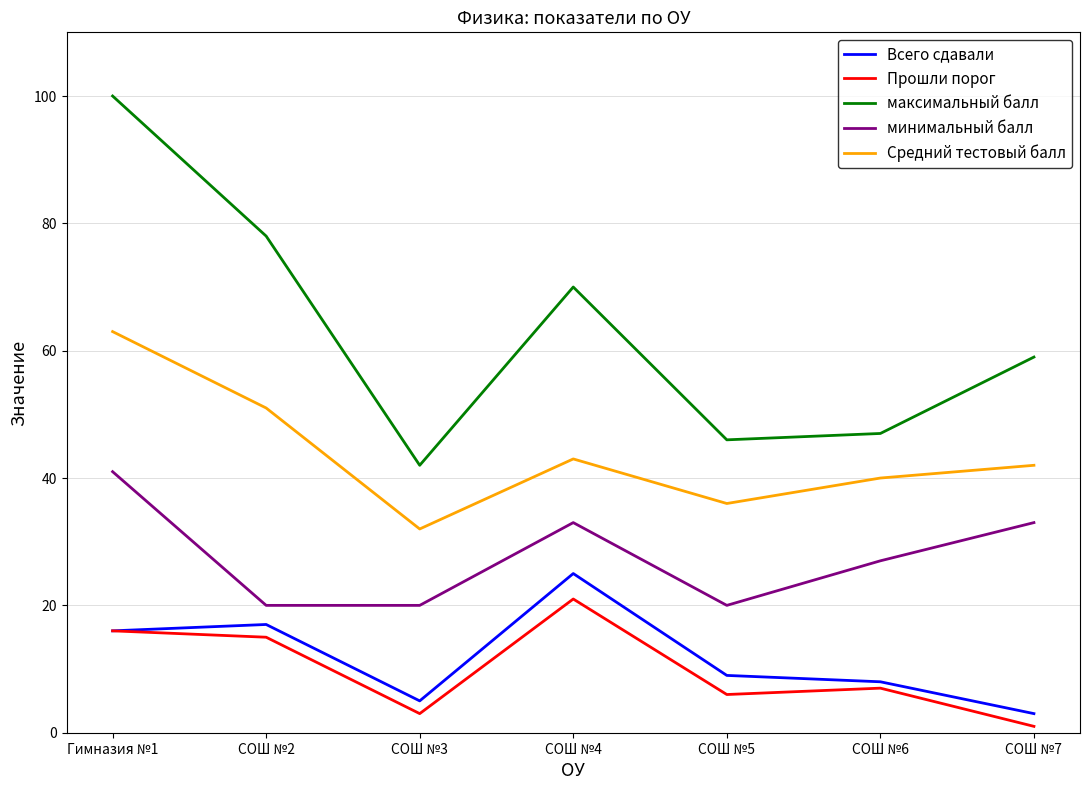

Rank the categories by Прошли порог value from lowest to highest.

СОШ №7, СОШ №3, СОШ №5, СОШ №6, СОШ №2, Гимназия №1, СОШ №4